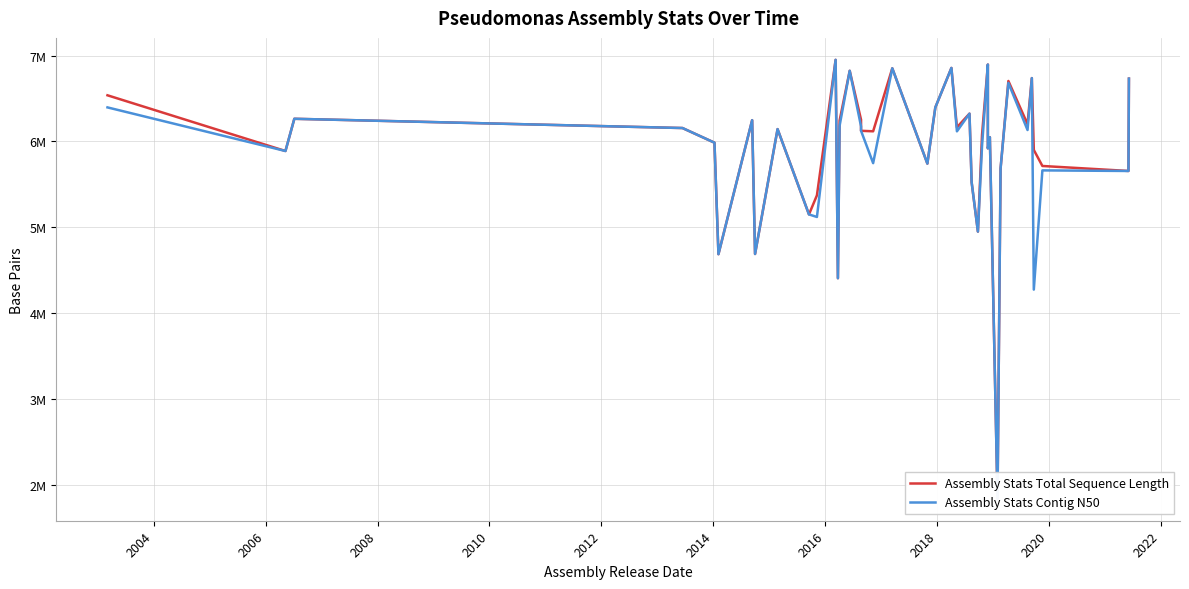

The Assembly Stats Total Sequence Length series shows 2023616 at 35. True or false?

False